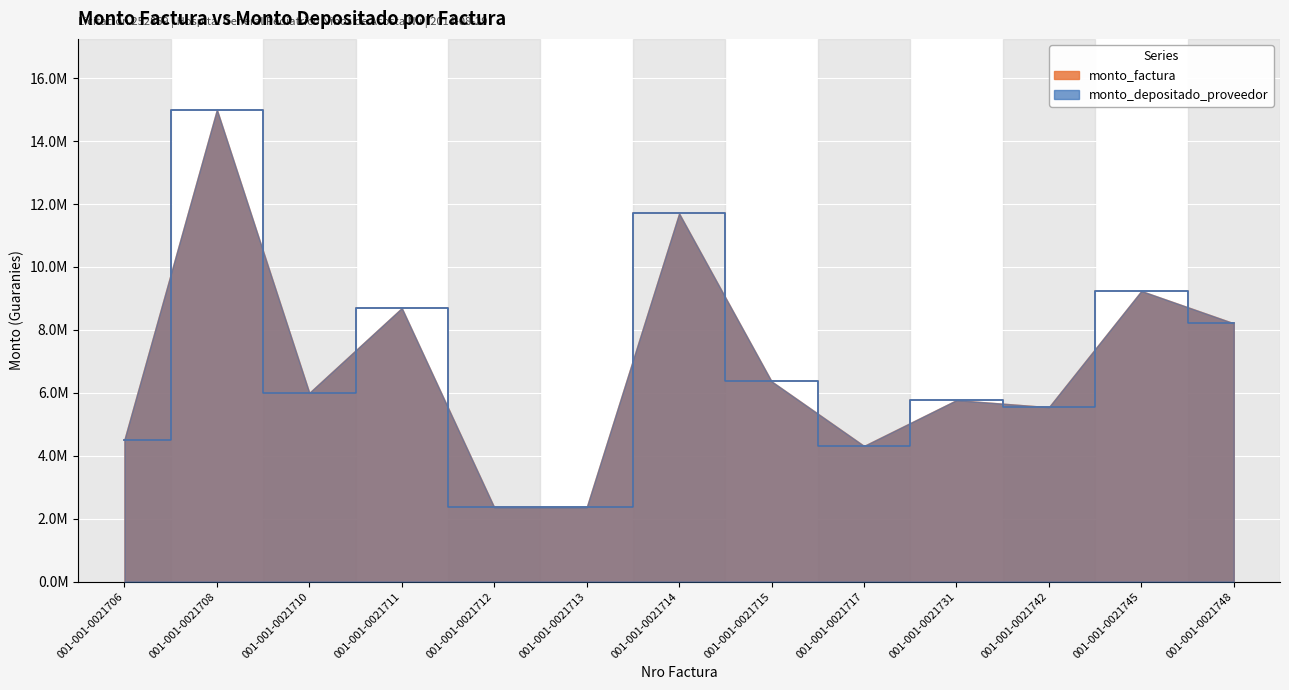

The value of monto_factura at 001-001-0021712 is 2360400. True or false?

True